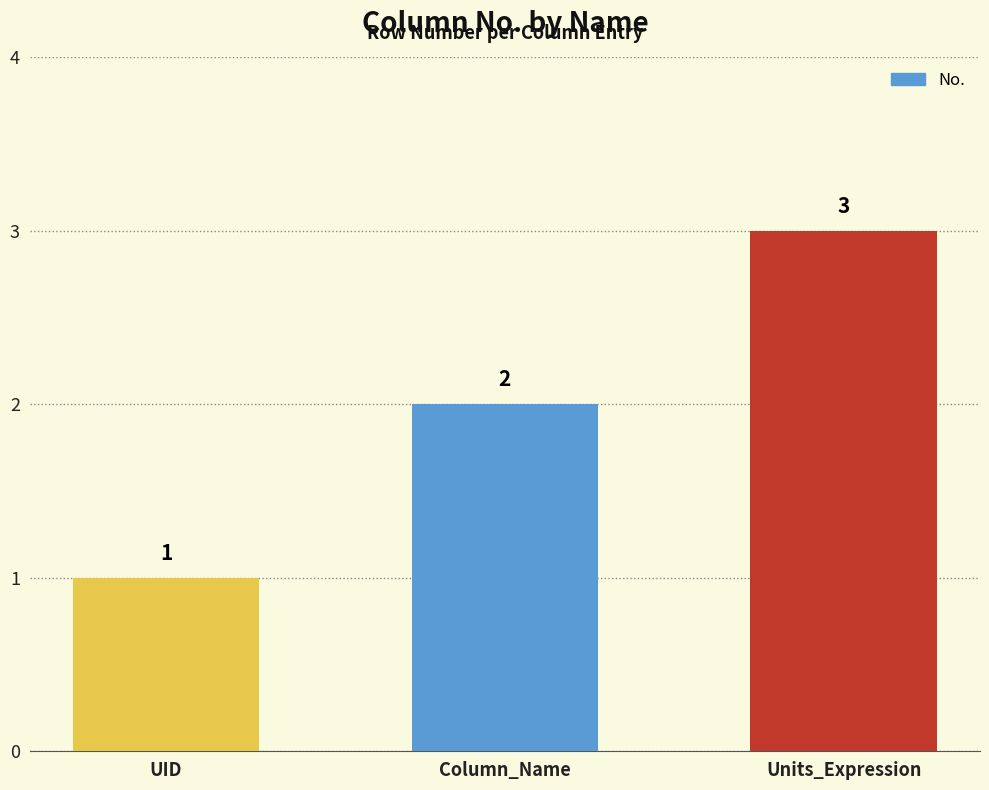

What is the label of the 1st bar from the left?

UID